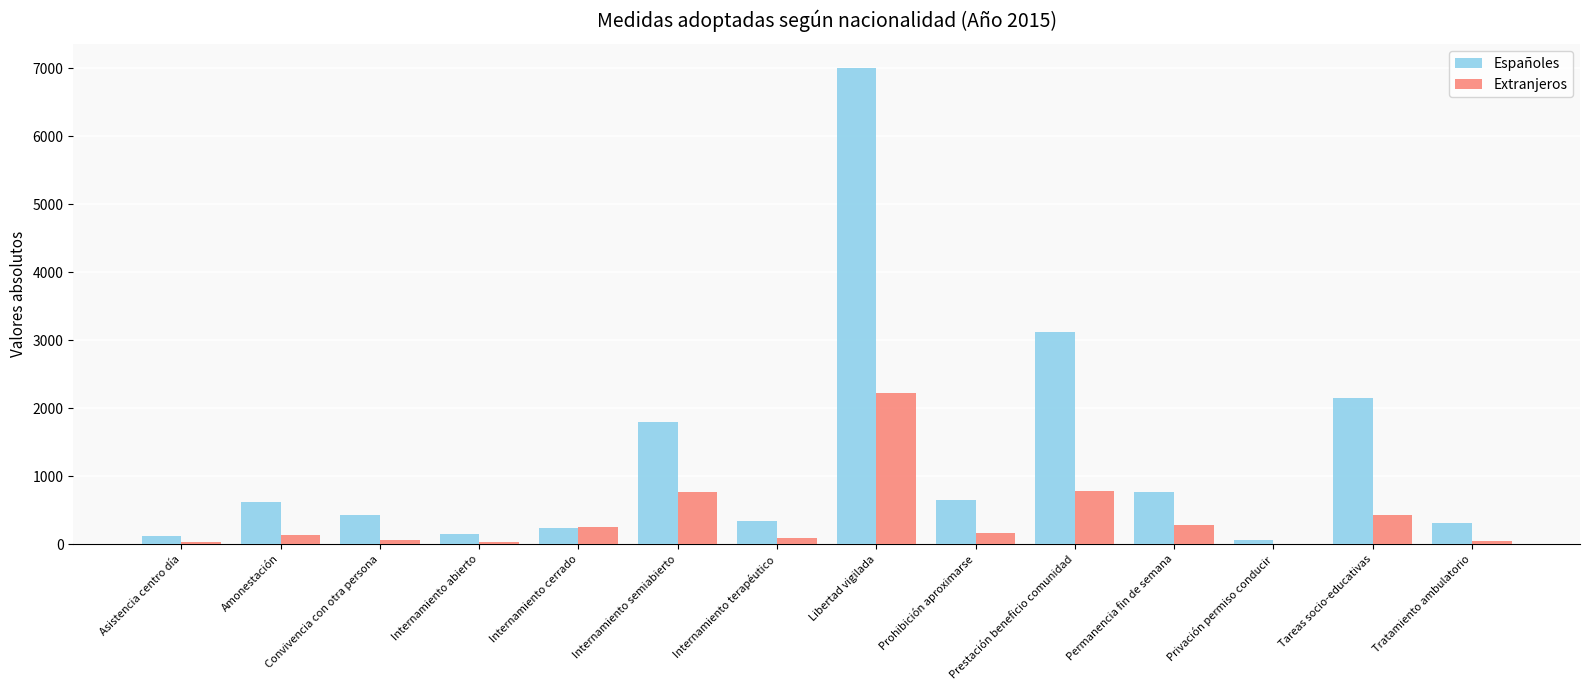

Which series has the largest range (max minus min)?

Españoles